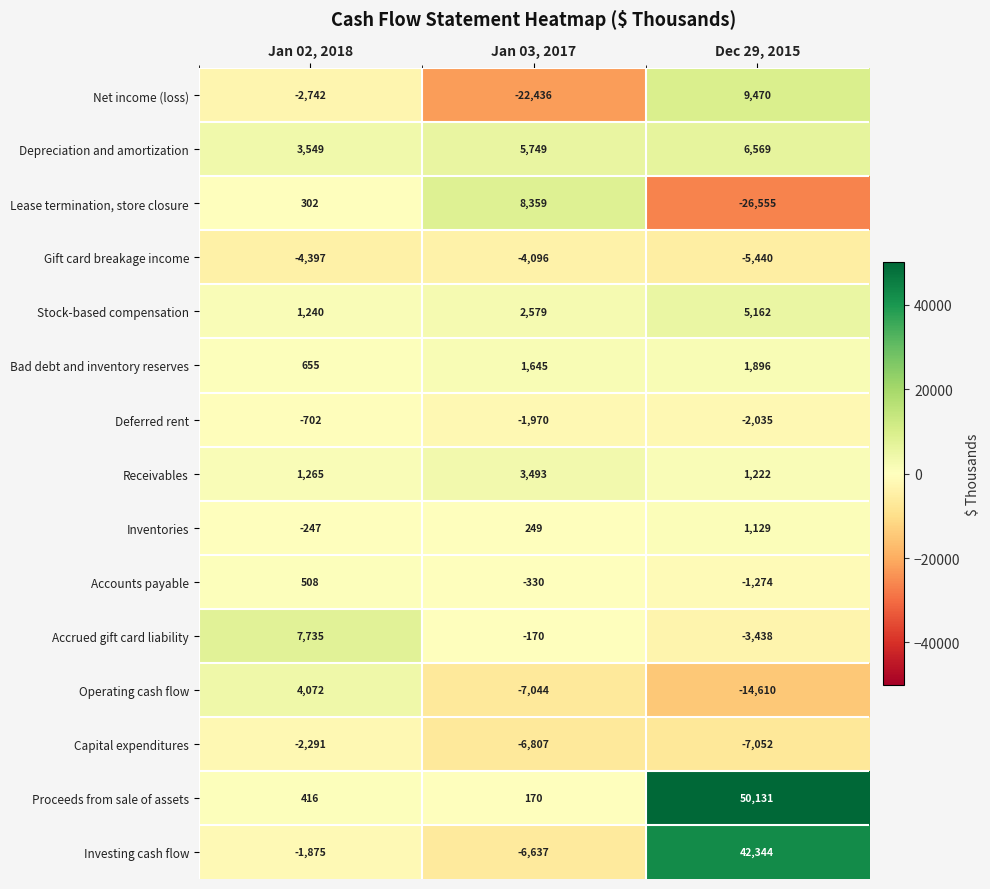

What is the greatest value displayed?

50131